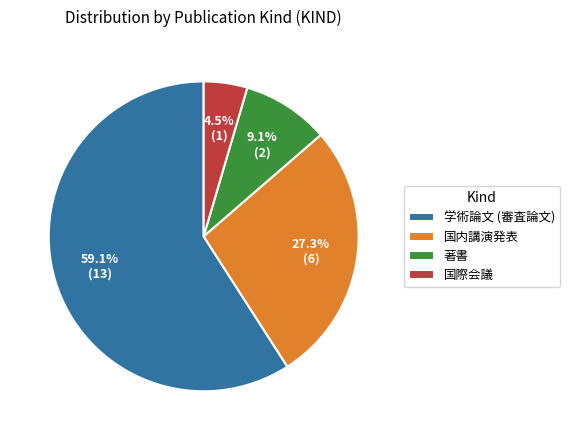

What is the largest slice in the pie chart?

学術論文 (審査論文)